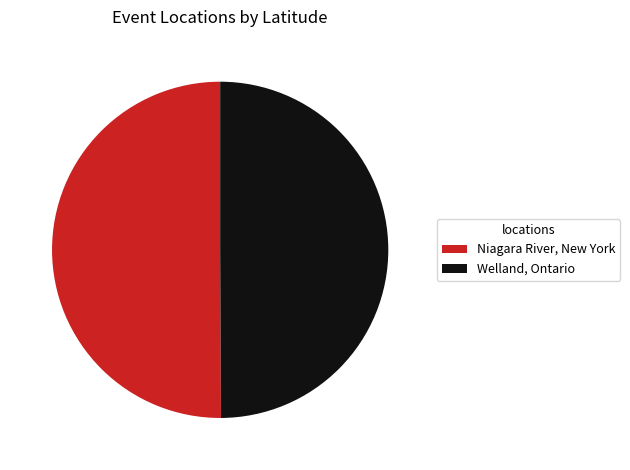

Is the sum of Niagara River, New York and Welland, Ontario greater than half?

Yes